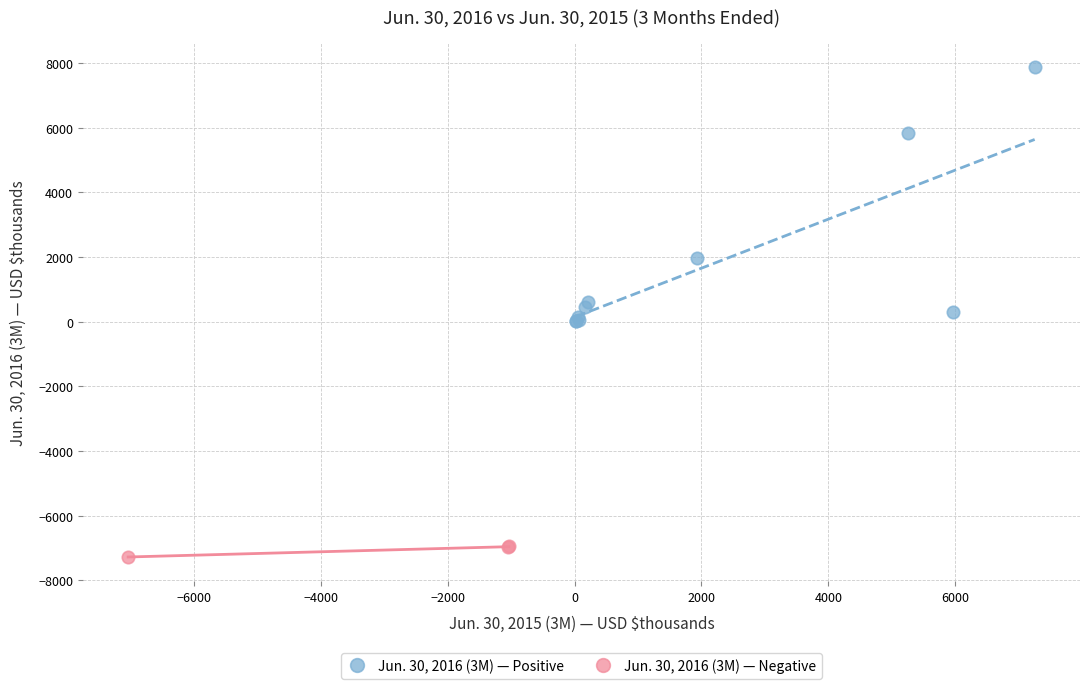

Which series reaches the maximum Y coordinate?

Jun. 30, 2016 (3M) — Positive